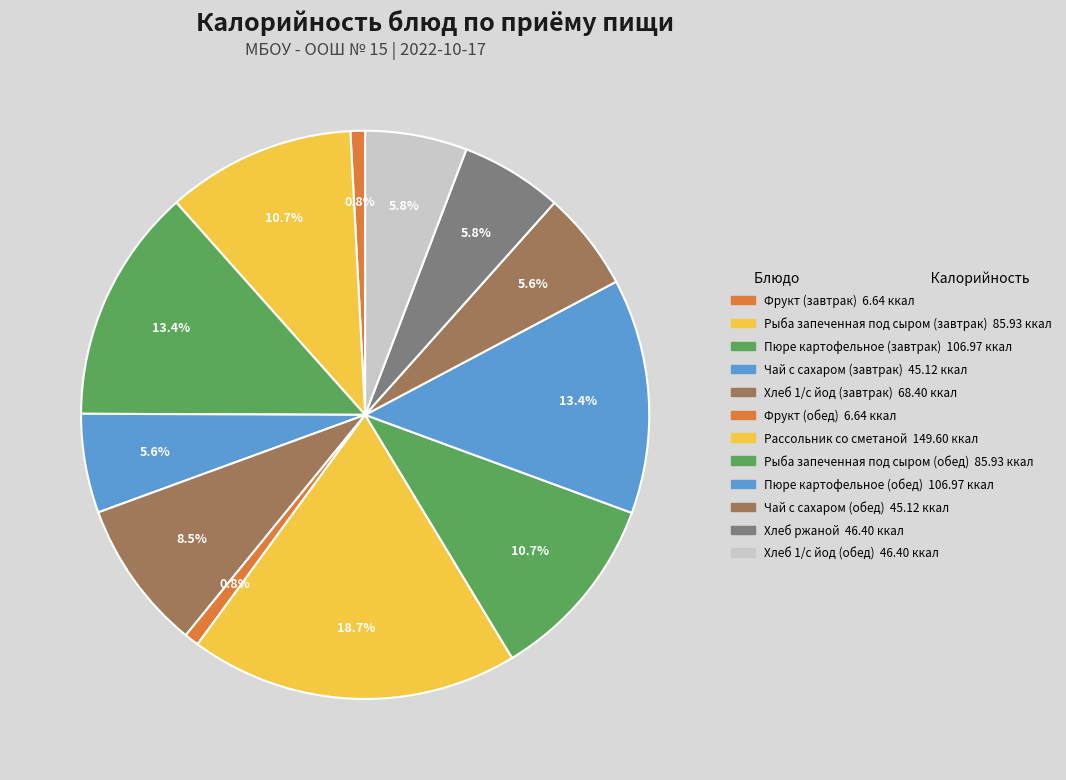

To the nearest percent, what is the average slice percentage?

8%